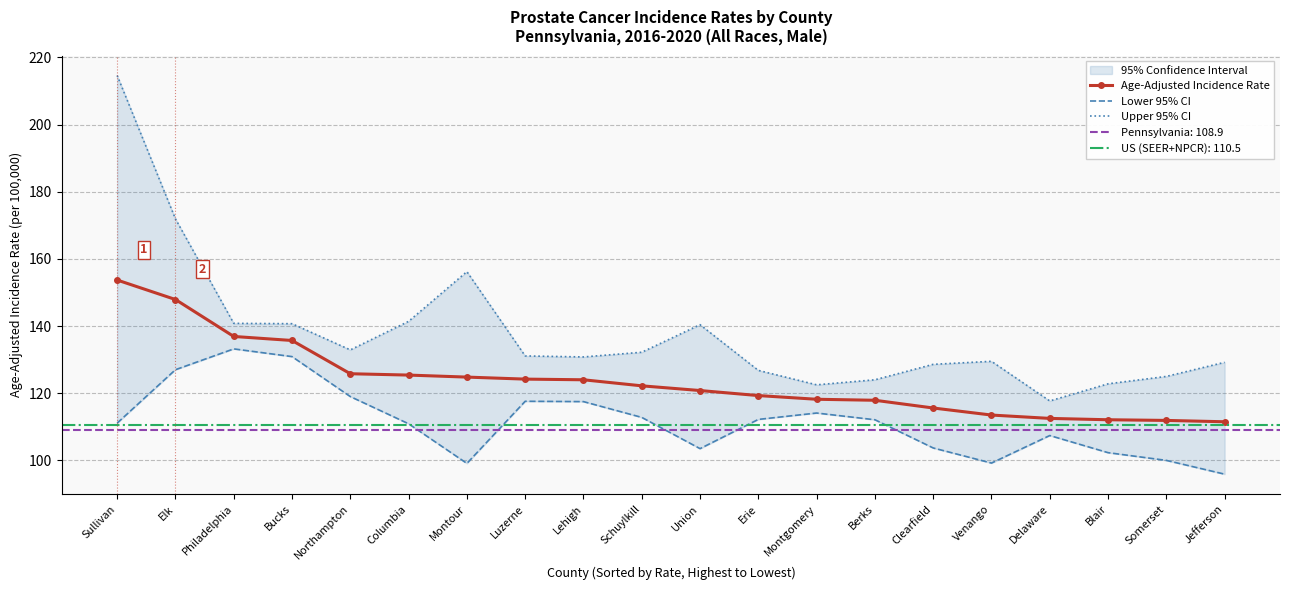

How many data points in Age-Adjusted Incidence Rate are less than 122?

10